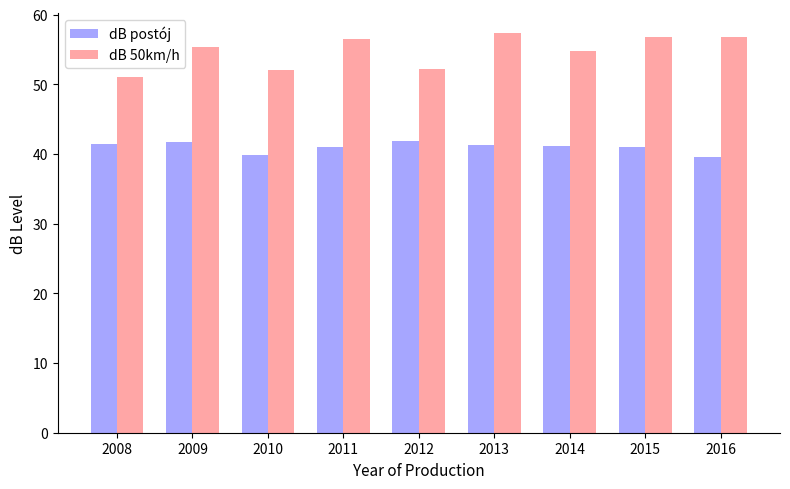

What is the total value across all series at 2008?

92.5